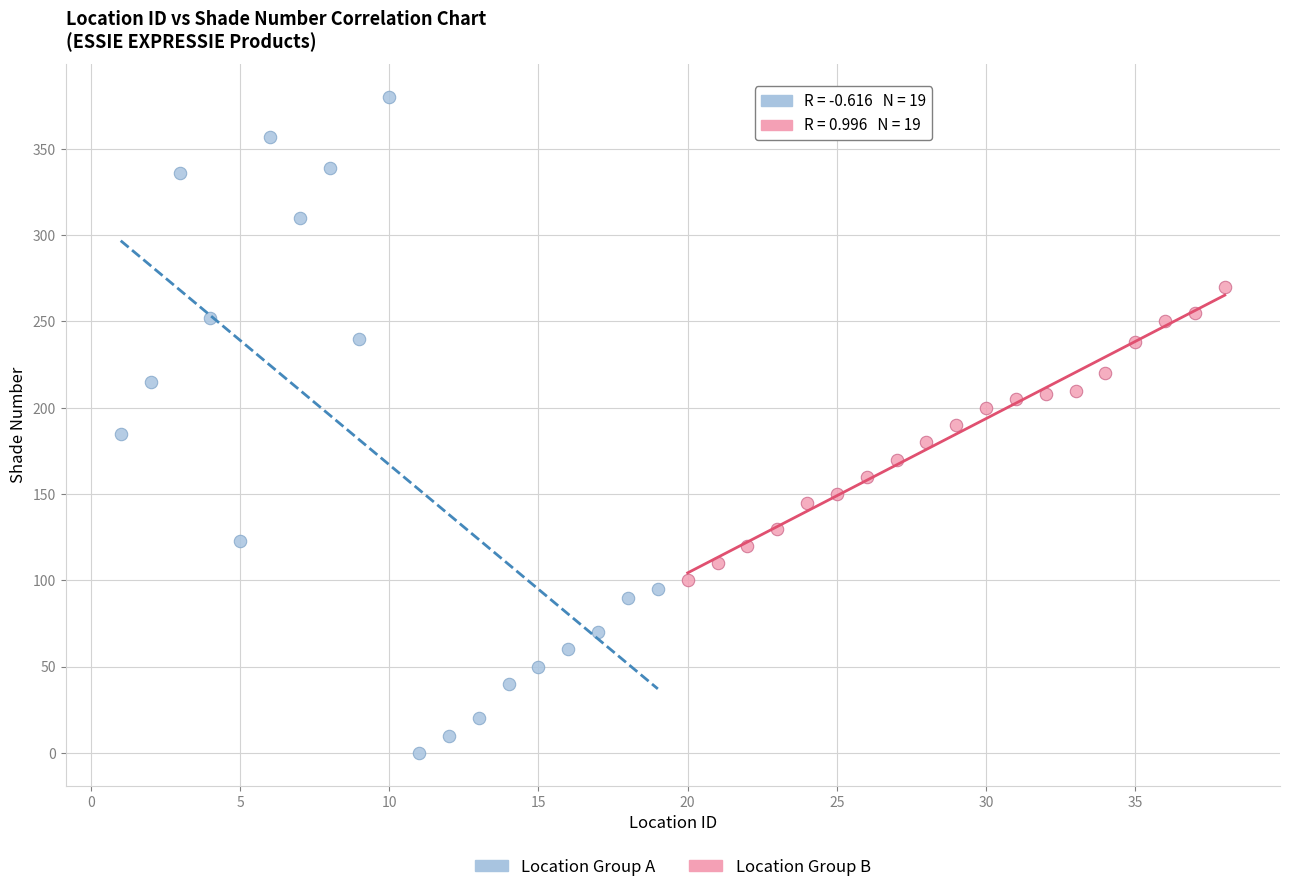

Which series contains the lowest Y value?

Location Group A